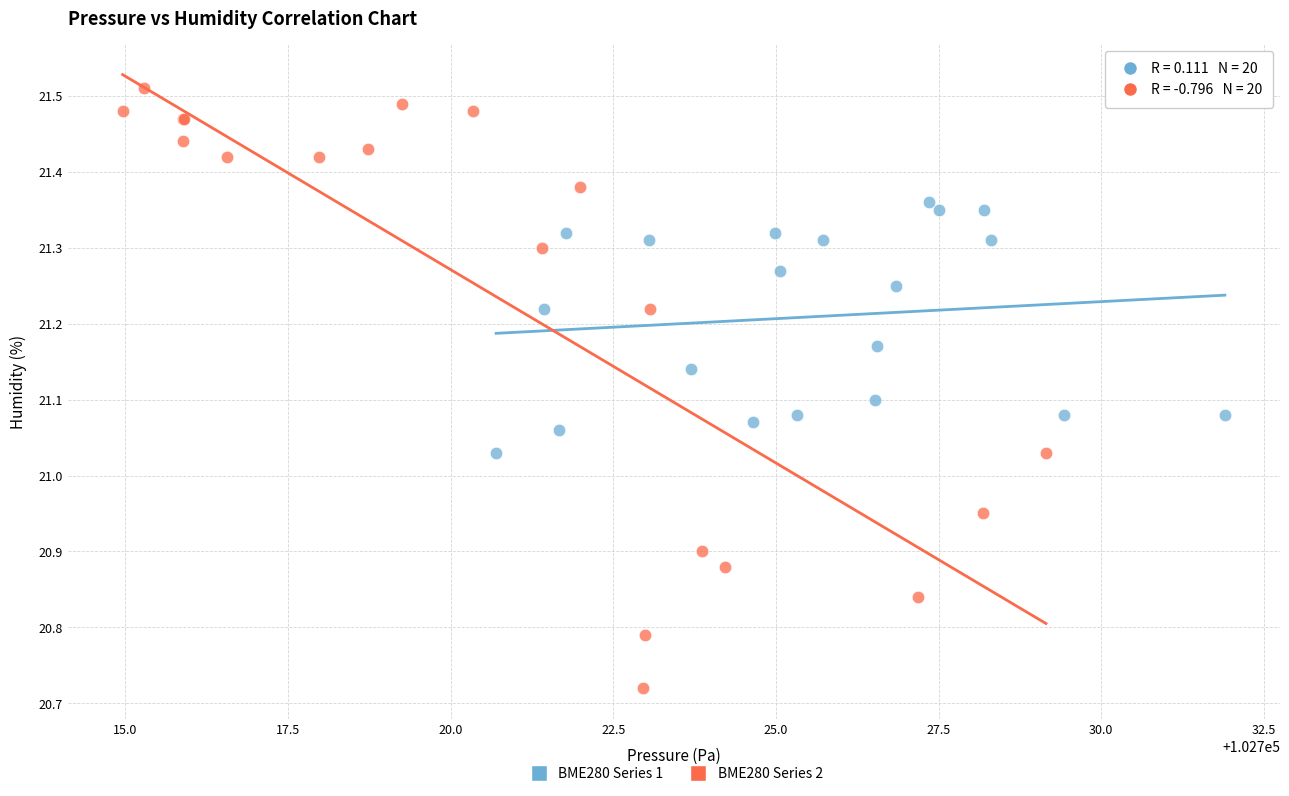

Which series has the largest Y range (max minus min)?

BME280 Series 2